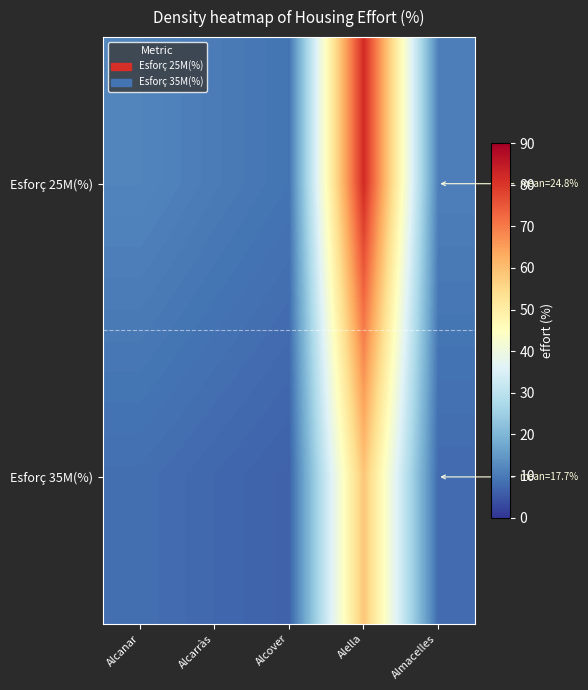

List the series in order of their overall mean, highest first.

Esforç 25M(%), Esforç 35M(%)